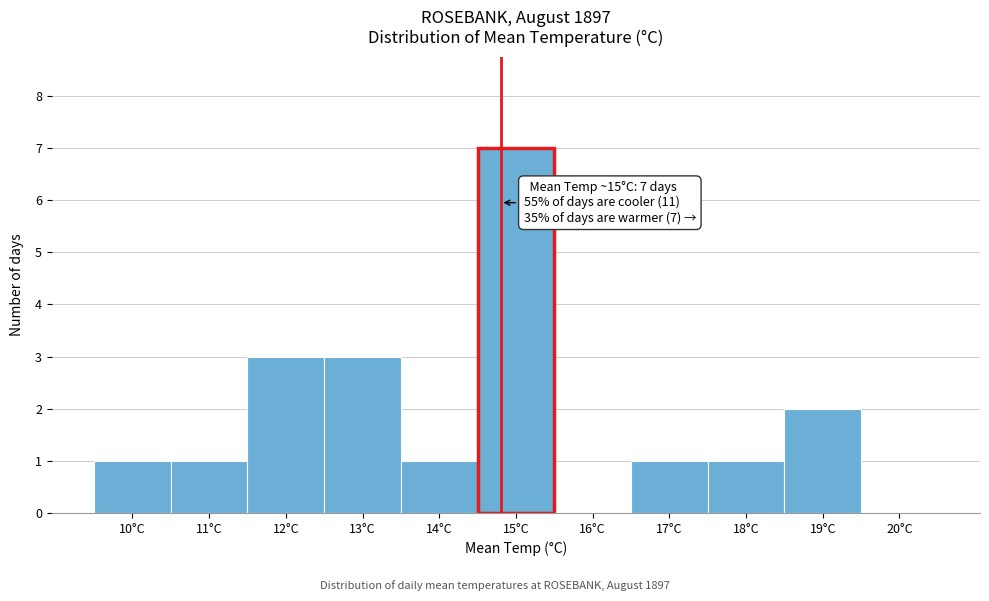

Reading left to right, extract all data points from this chart.

10°C=1	11°C=1	12°C=3	13°C=3	14°C=1	15°C=7	16°C=0	17°C=1	18°C=1	19°C=2	20°C=0